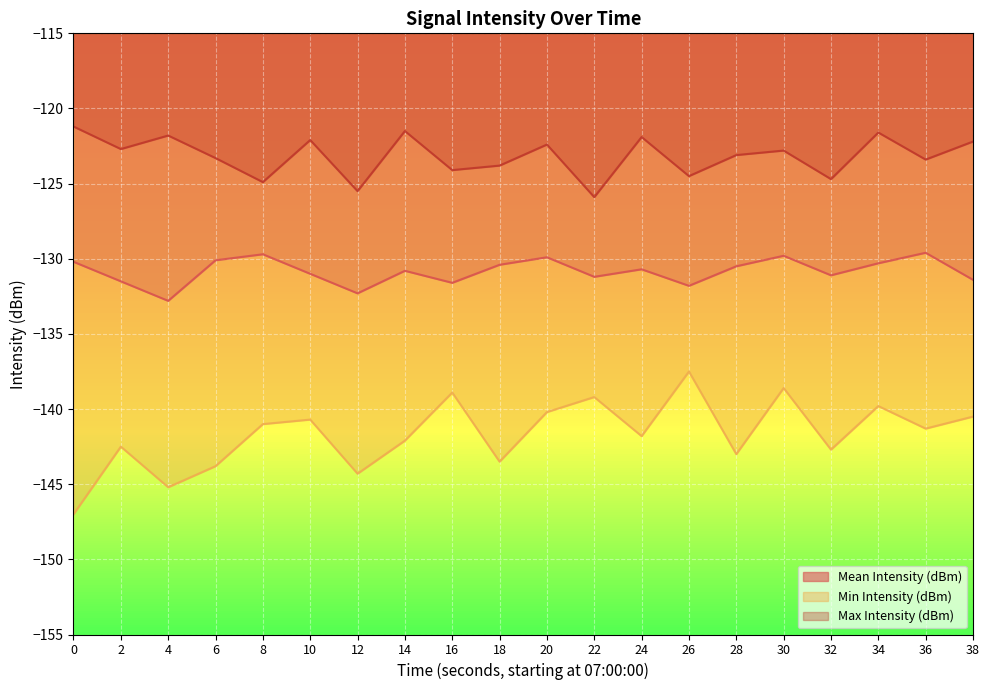

True or false: Max Intensity (dBm) and Min Intensity (dBm) intersect in this chart.

False